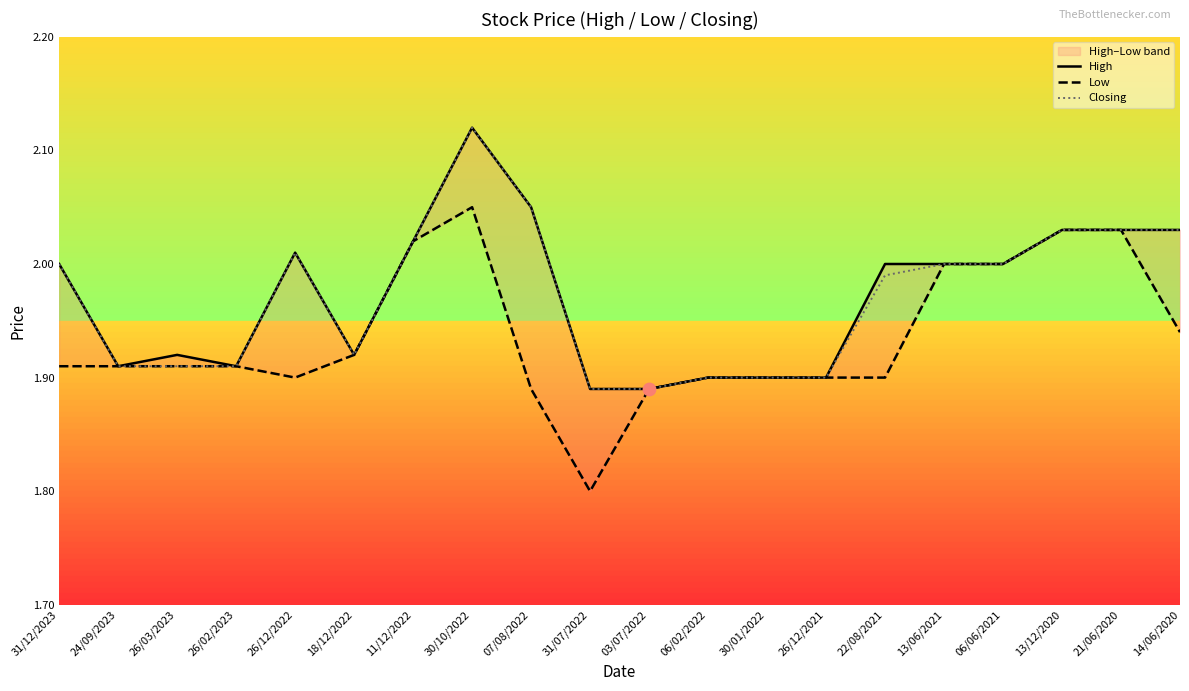

At which category is the sum across all series the highest?

30/10/2022